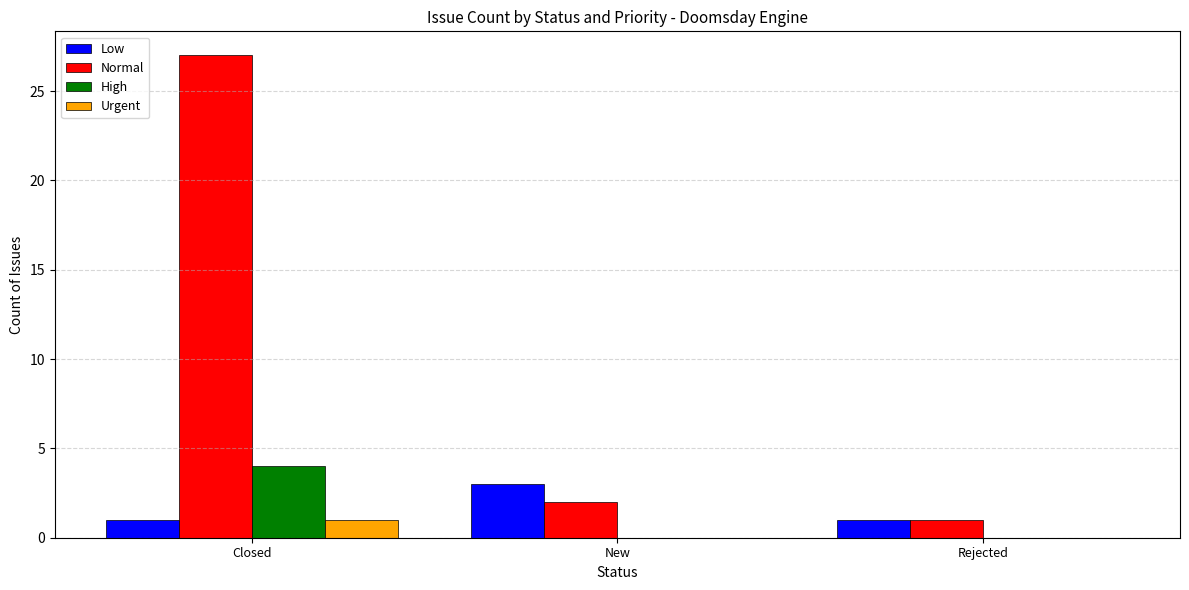

Is it true that Urgent equals 0 at Rejected?

True